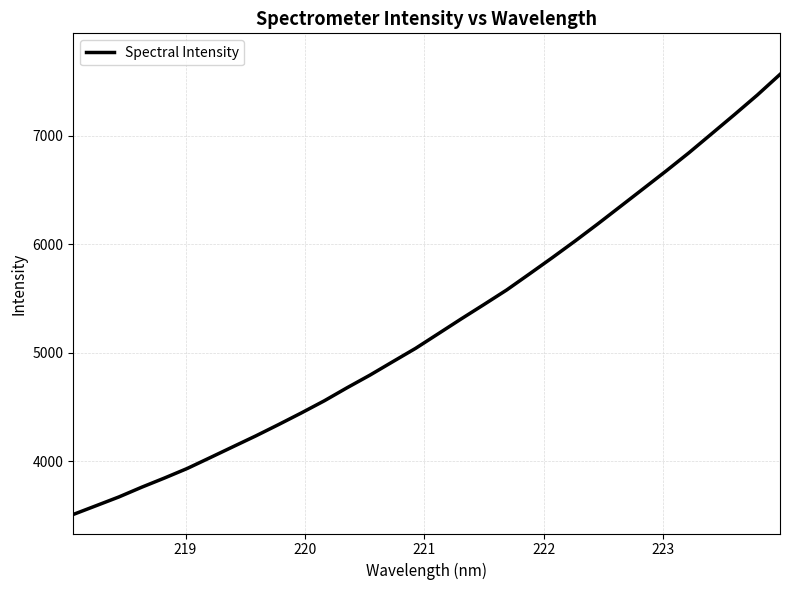

What is the maximum value shown in the chart?

7565.4